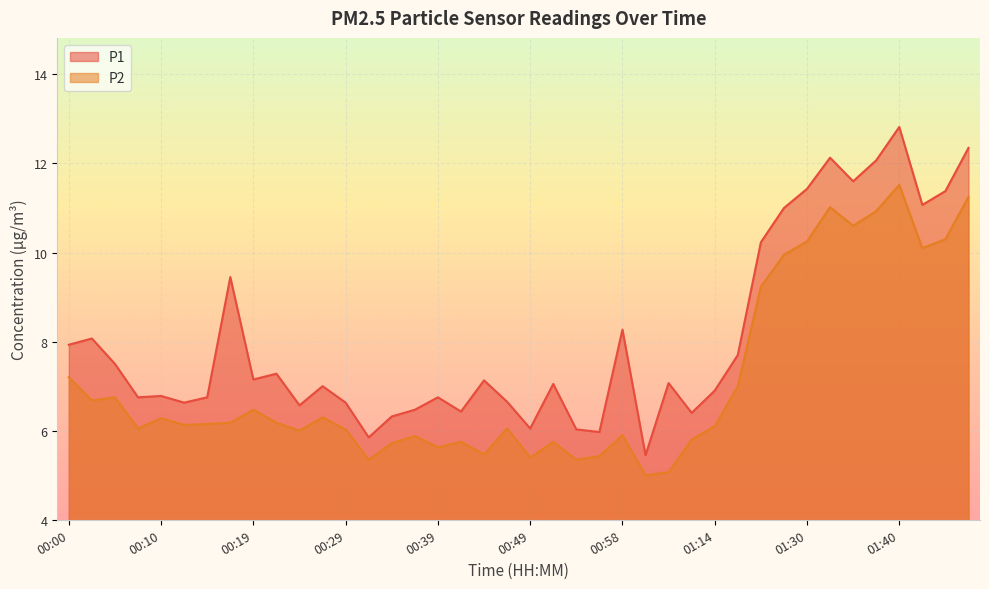

True or false: P2 and P1 cross at least once.

False